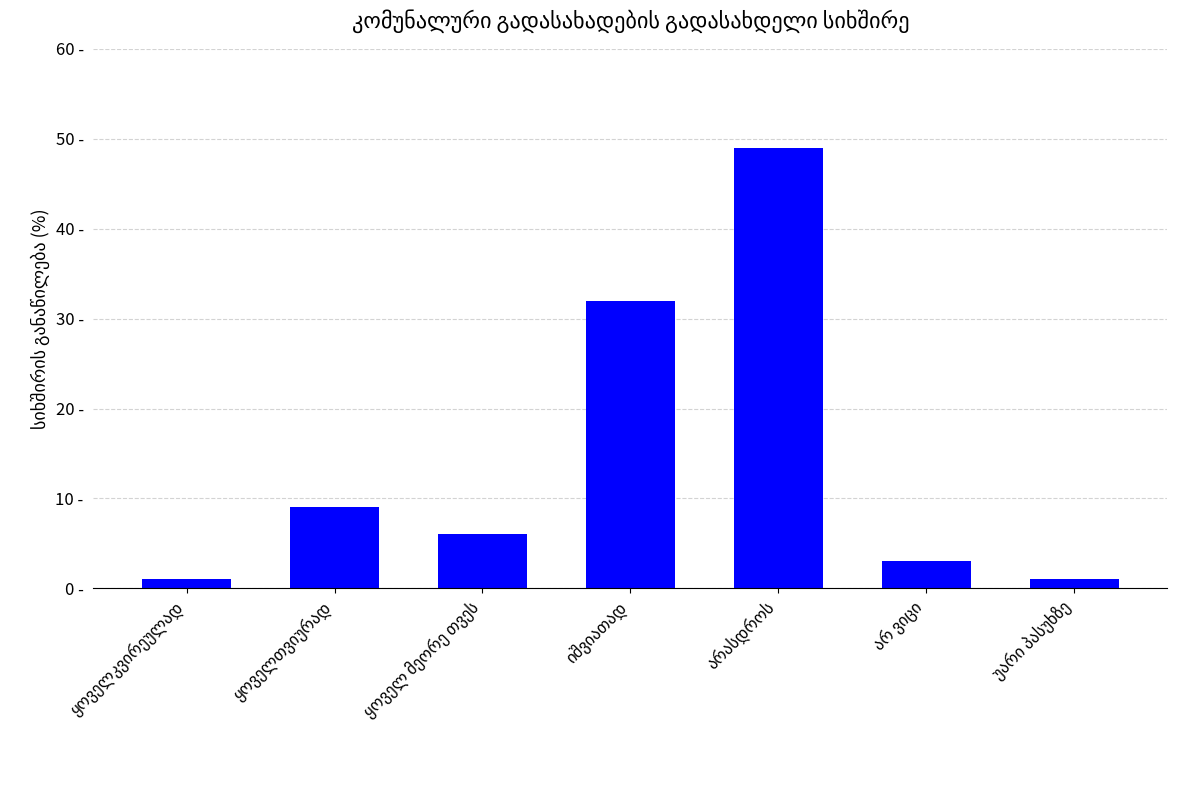

What is the greatest value displayed?

49